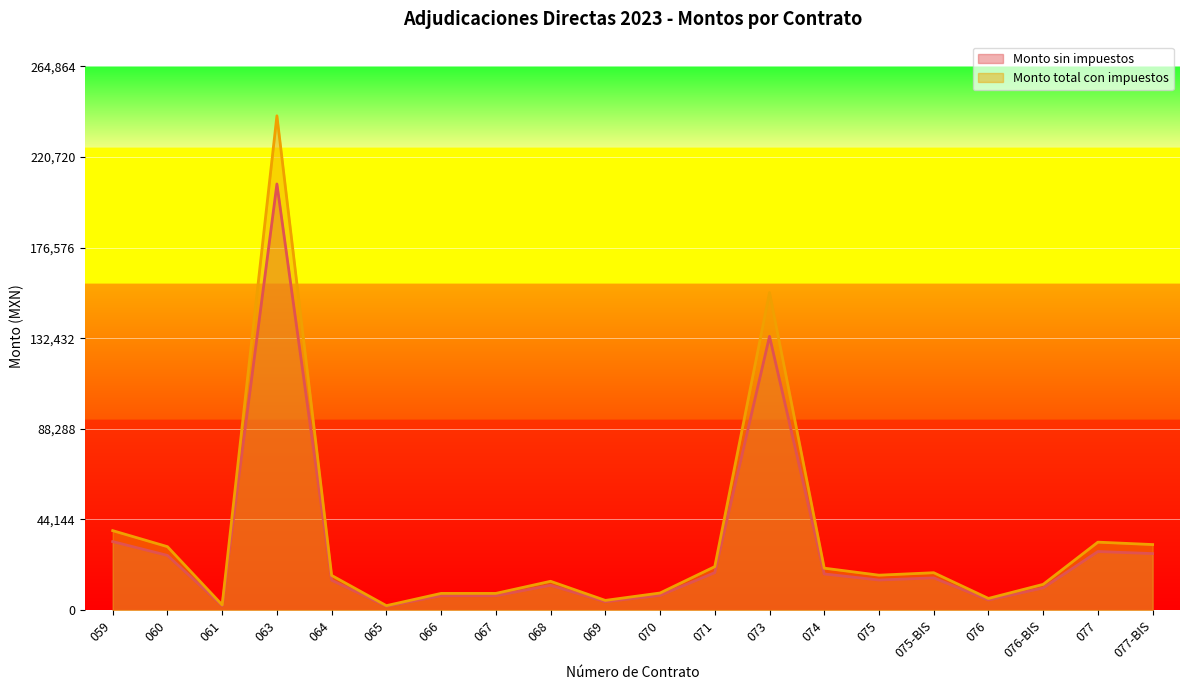

At 060, list the series in order from smallest to largest.

Monto sin impuestos, Monto total con impuestos